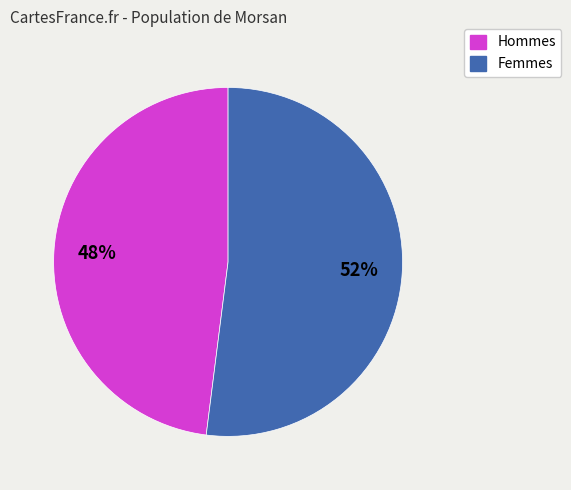

Is there any slice that represents more than half of the pie?

Yes